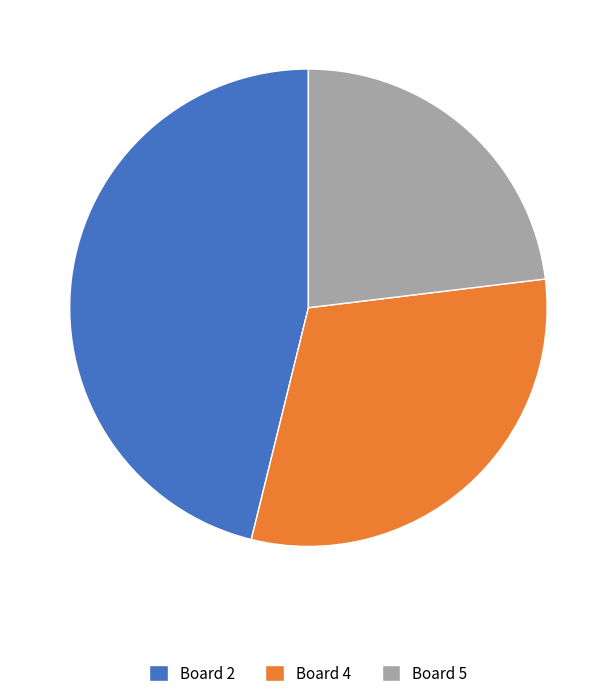

Which category has the biggest portion of the pie?

Board 2